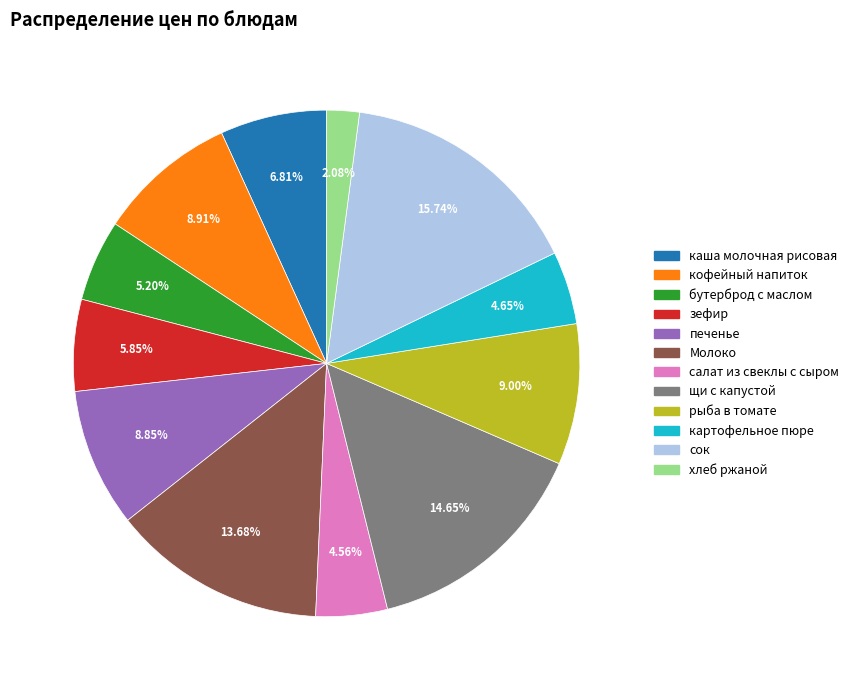

Does Молоко represent more than half of the total?

No